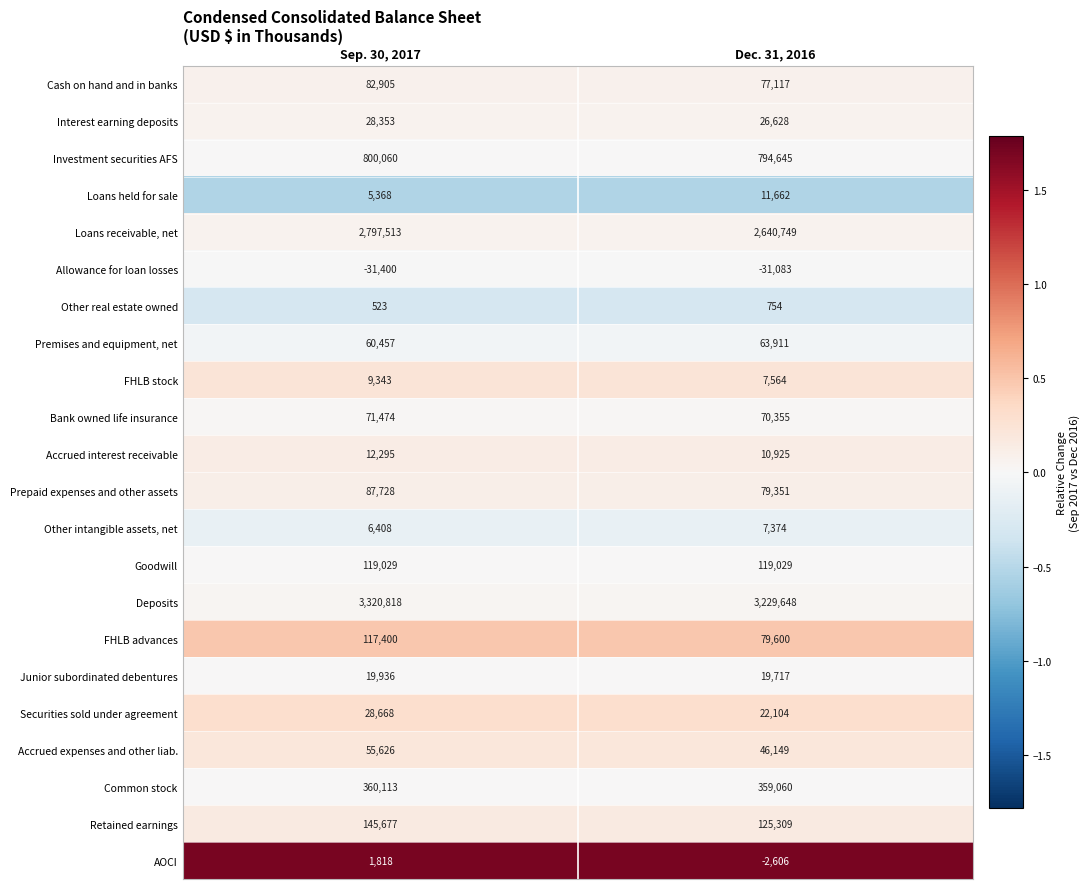

What is the sum of the AOCI values at Sep. 30, 2017 and Dec. 31, 2016?

-788